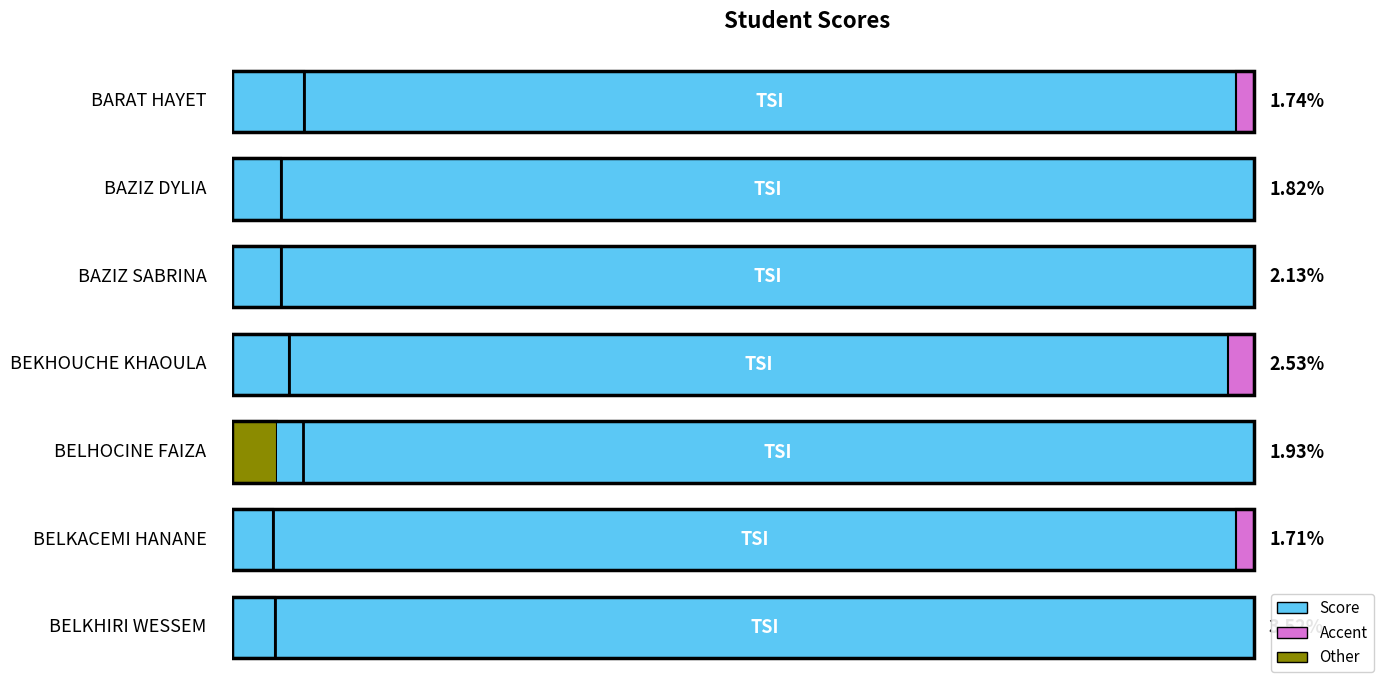

What is the label of the 1st bar from the left?

BARAT HAYET